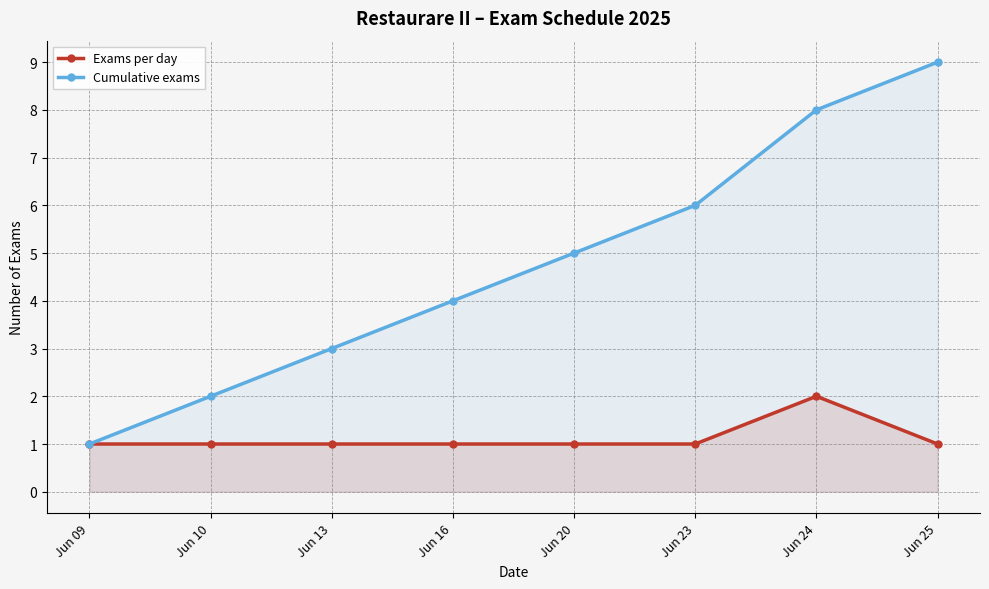

At which category is the sum across all series the highest?

Jun 24